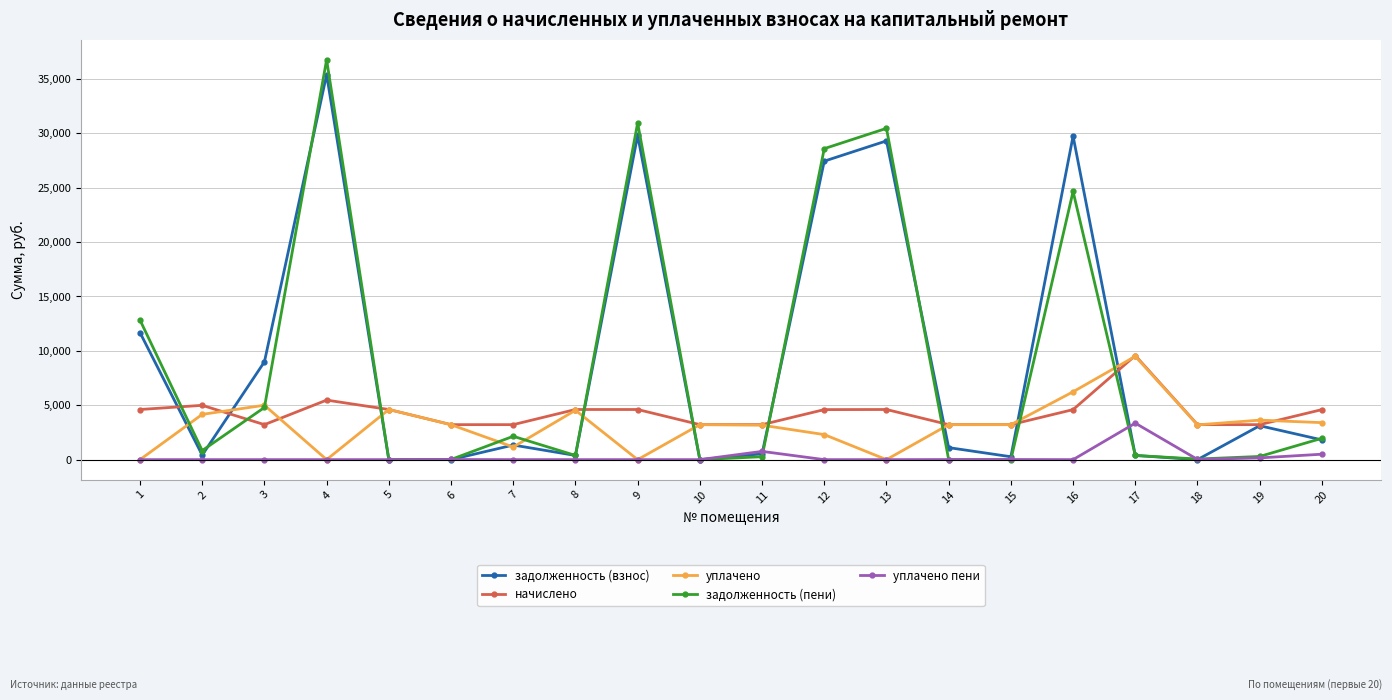

What is the difference between the уплачено values at 15 and 12?

914.6